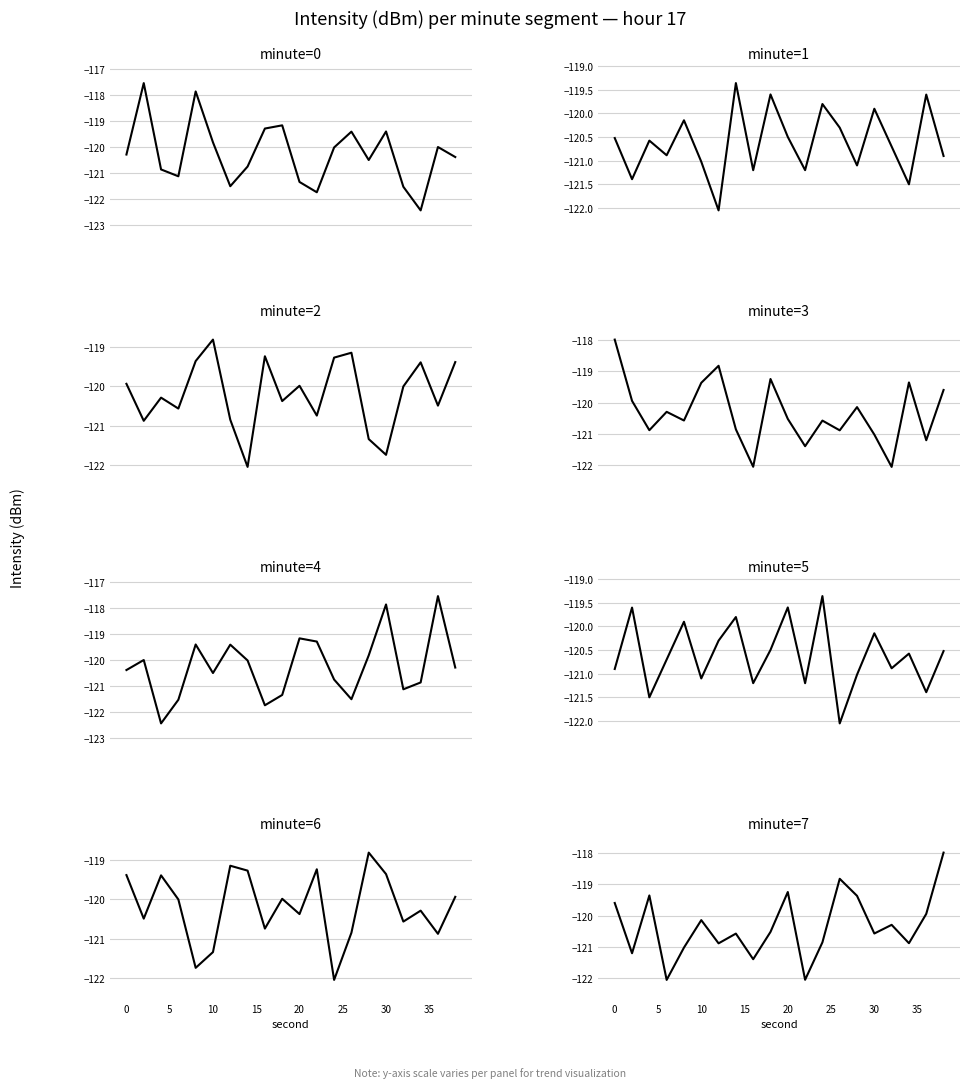

How many categories are shown in the chart?

20